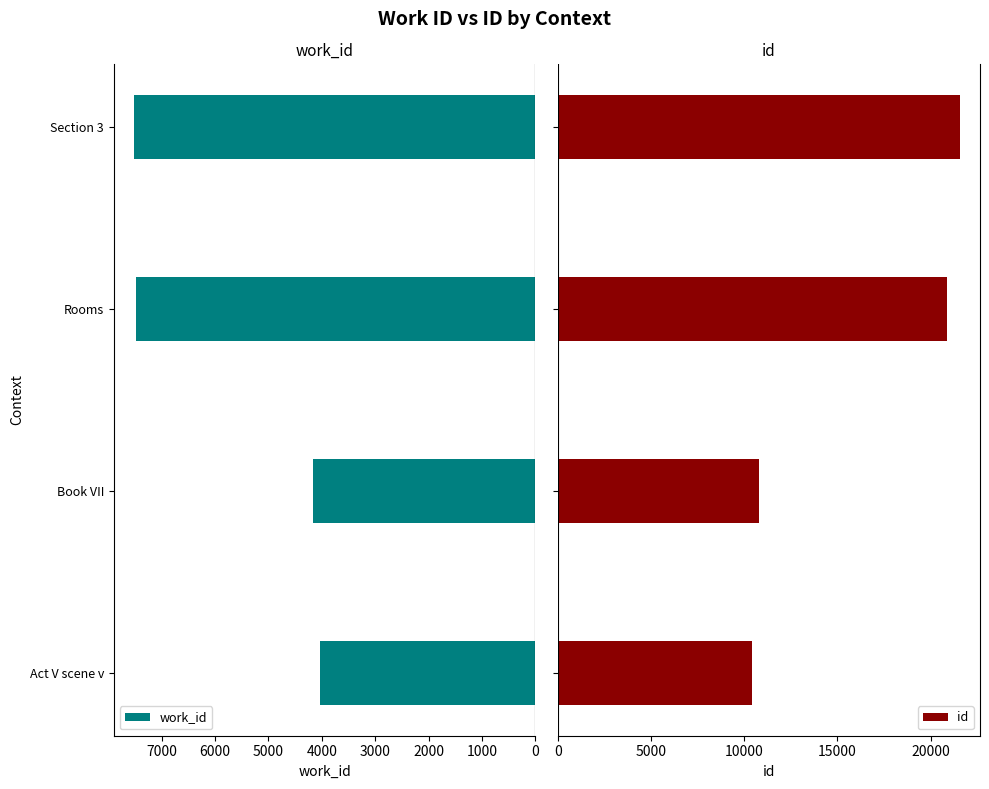

The work_id series shows 7520 at Section 3. True or false?

True